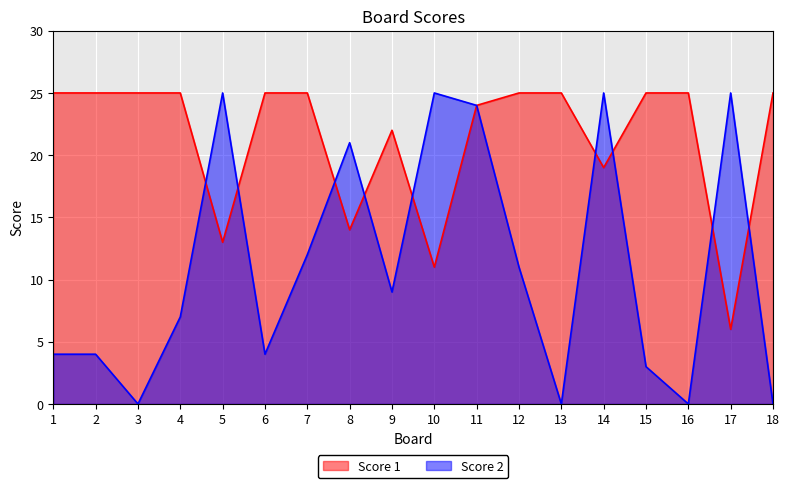

How many lines are shown in the chart?

2